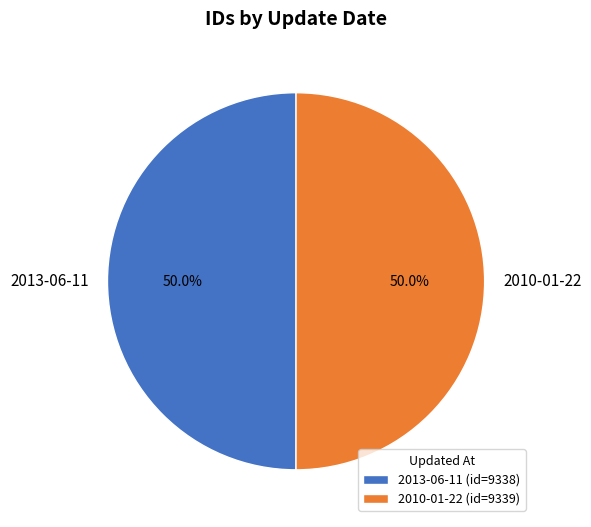

Approximately how many times larger is the value at 2010-01-22 compared to 2013-06-11?

1.0